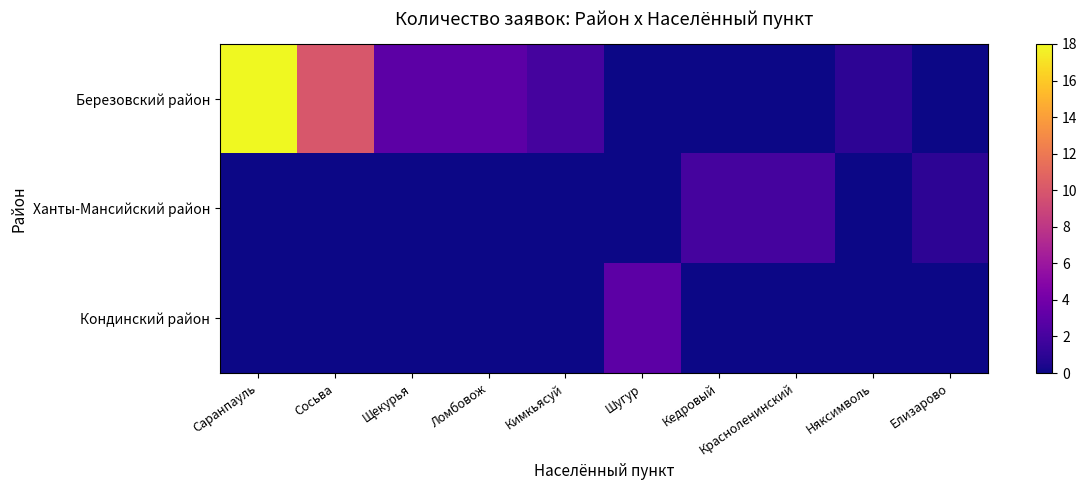

Rank the series at Красноленинский from lowest to highest value.

Березовский район, Кондинский район, Ханты-Мансийский район